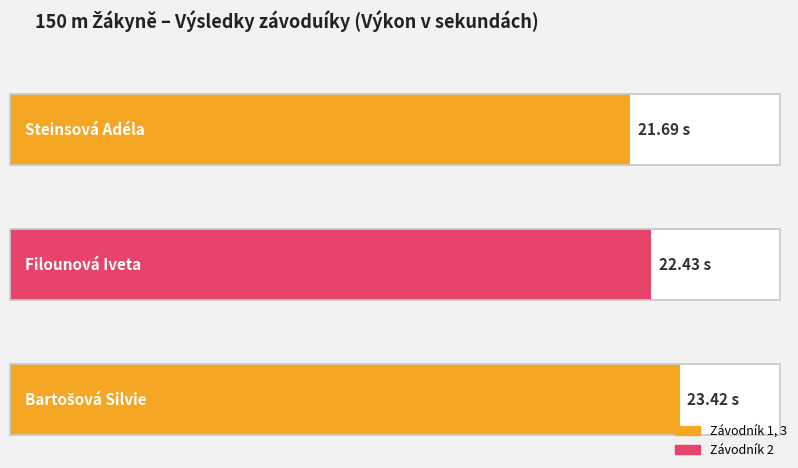

Rank the categories by value from highest to lowest.

Bartošová Silvie, Filounová Iveta, Steinsová Adéla